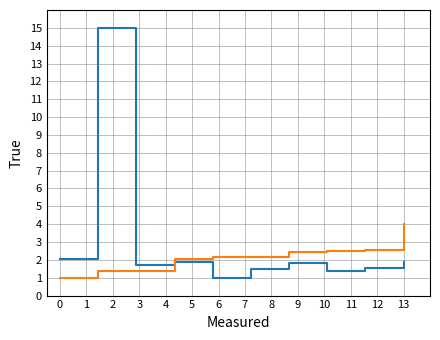

What is the smallest value displayed?

1.0